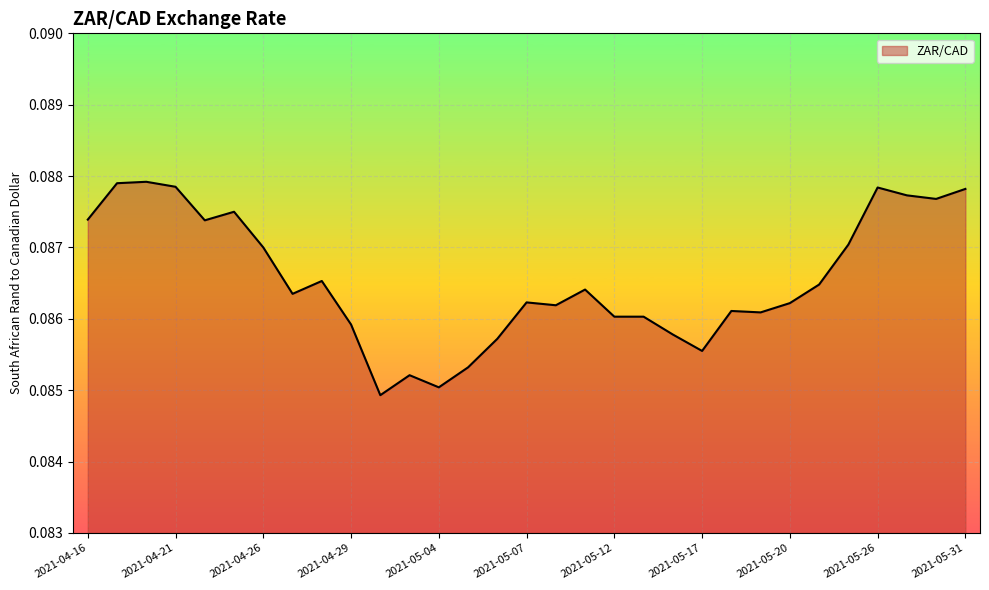

How many points are lower than both their immediate neighbors (excluding endpoints)?

8